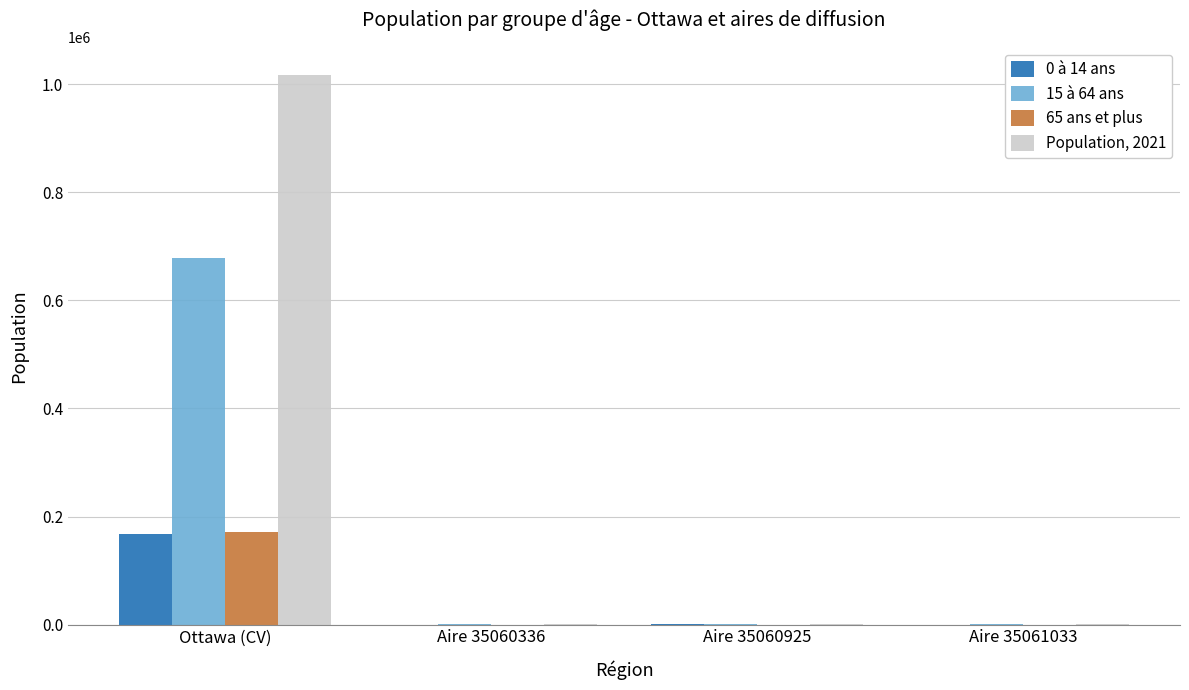

At which category is the sum across all series the highest?

Ottawa (CV)